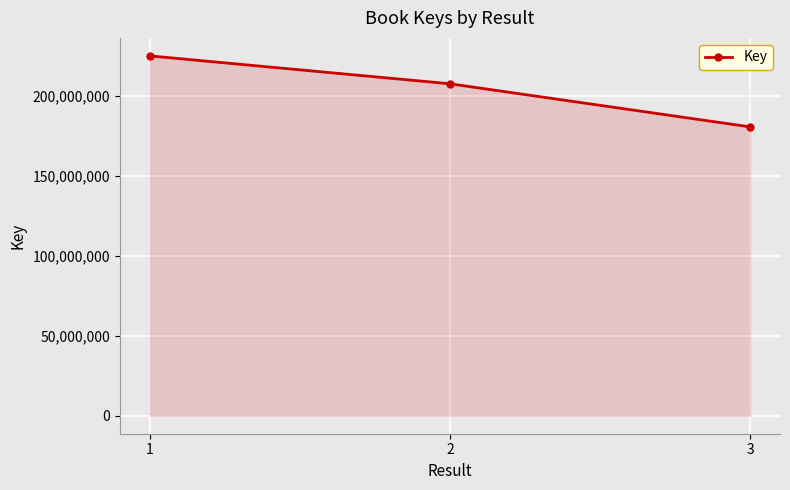

Reading left to right, transcribe all the data shown in this chart.

224929717	207494781	180567716